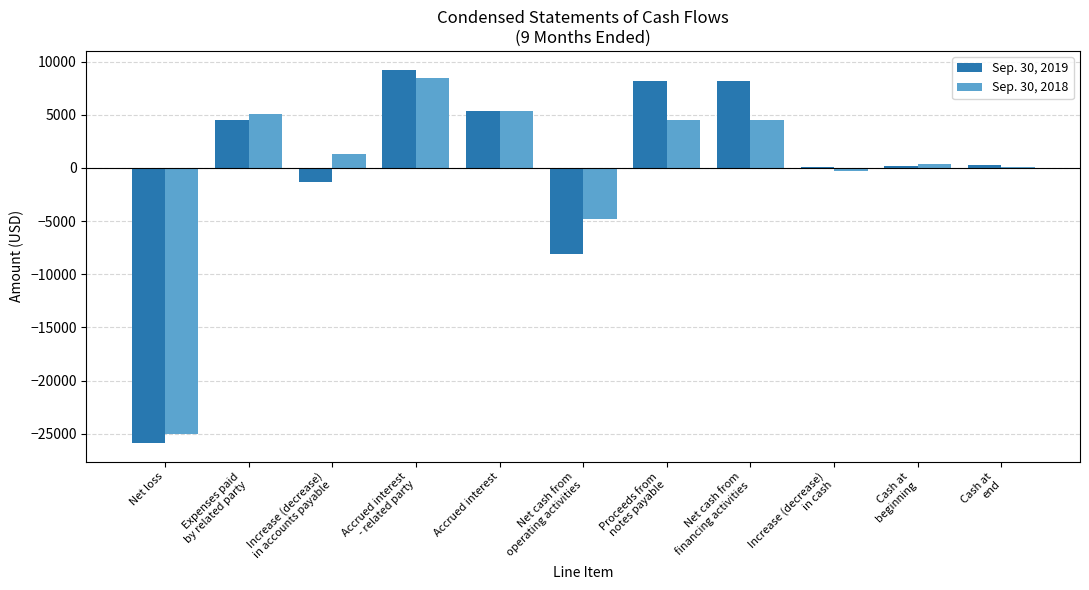

What is the greatest value displayed?

9251